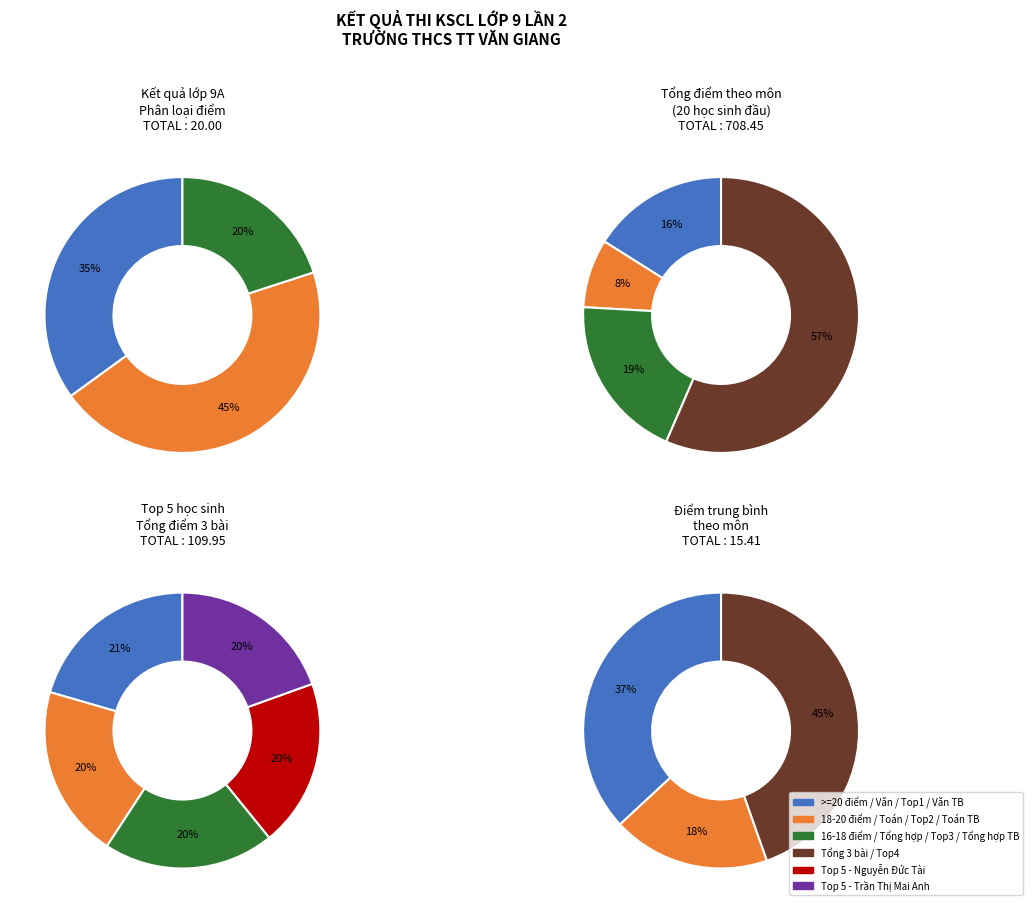

Is there any slice that represents more than half of the pie?

No